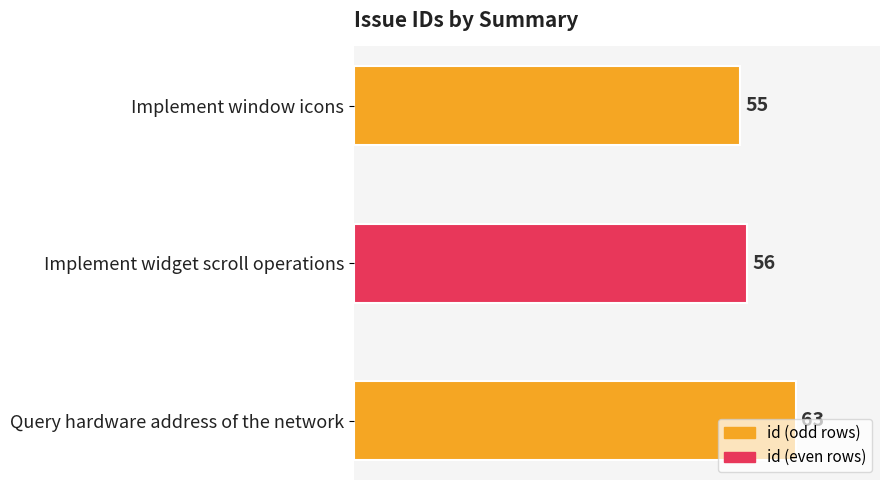

Is it true that the value at Implement window icons is 23?

False